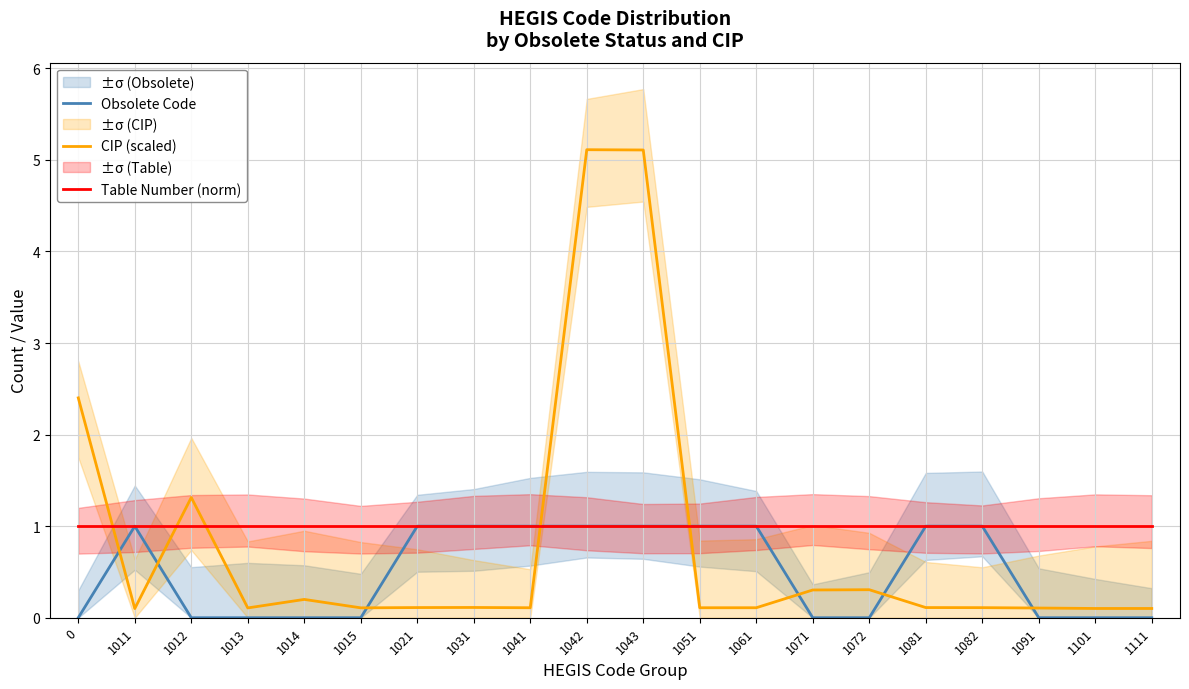

Rank the series at 1011 from highest to lowest value.

Obsolete Code, Table Number (norm), CIP (scaled)